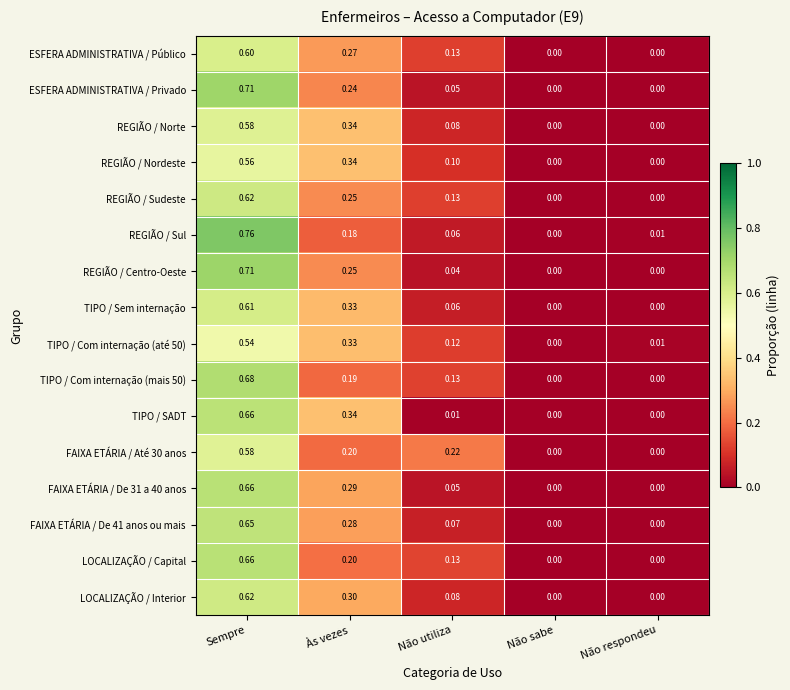

How many distinct data groups are displayed?

16